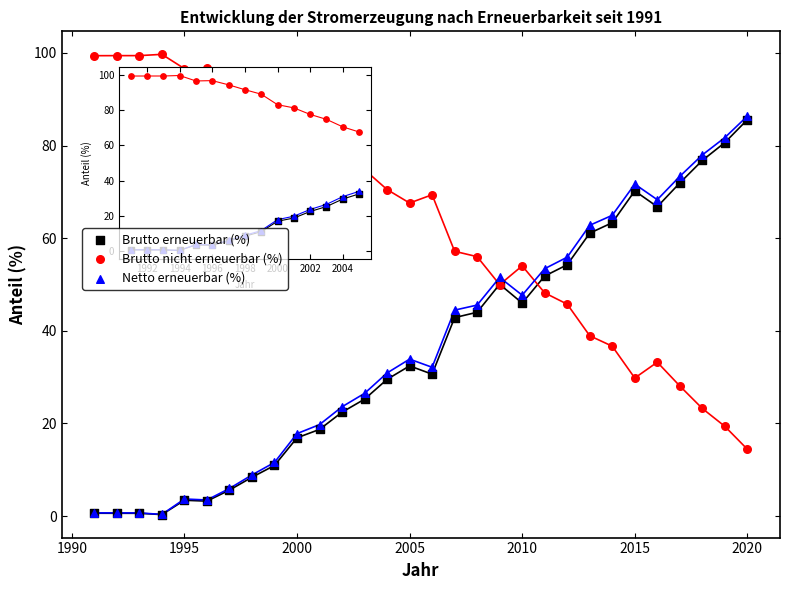

What are all the series names shown in the legend?

Brutto erneuerbar (%), Brutto nicht erneuerbar (%), Netto erneuerbar (%)